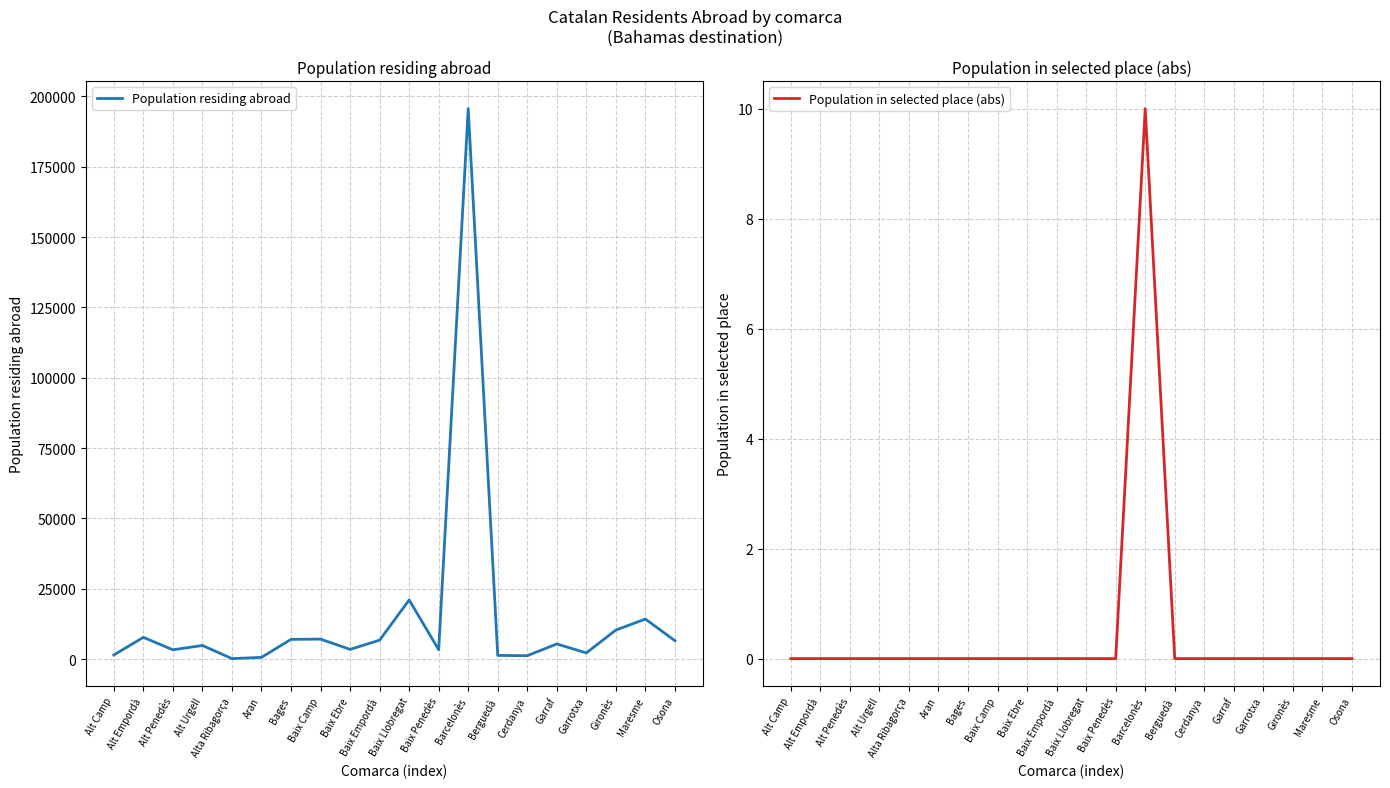

True or false: Population residing abroad has a value of 10300 at Gironès.

True